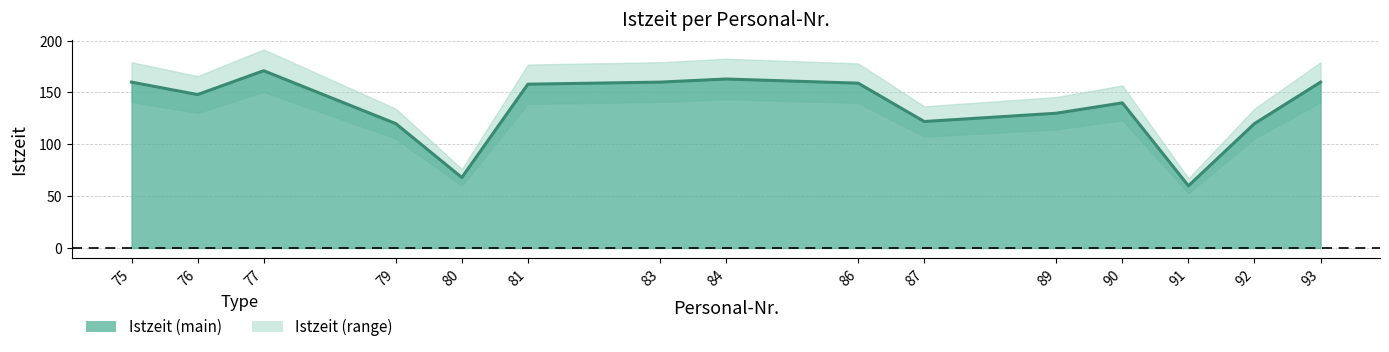

At which category does the chart reach its peak across all series?

77